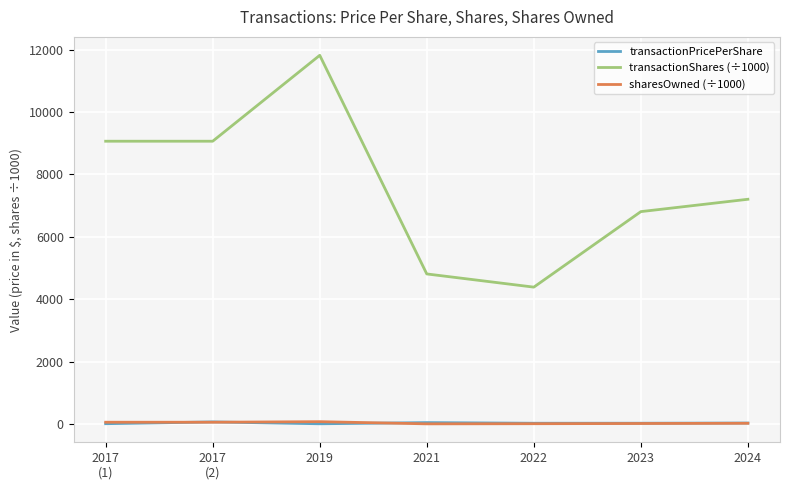

What is the maximum value shown in the chart?

11820.0